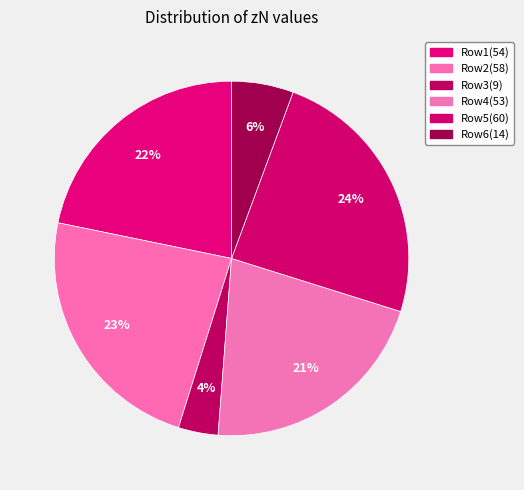

How many segments does this pie chart have?

6